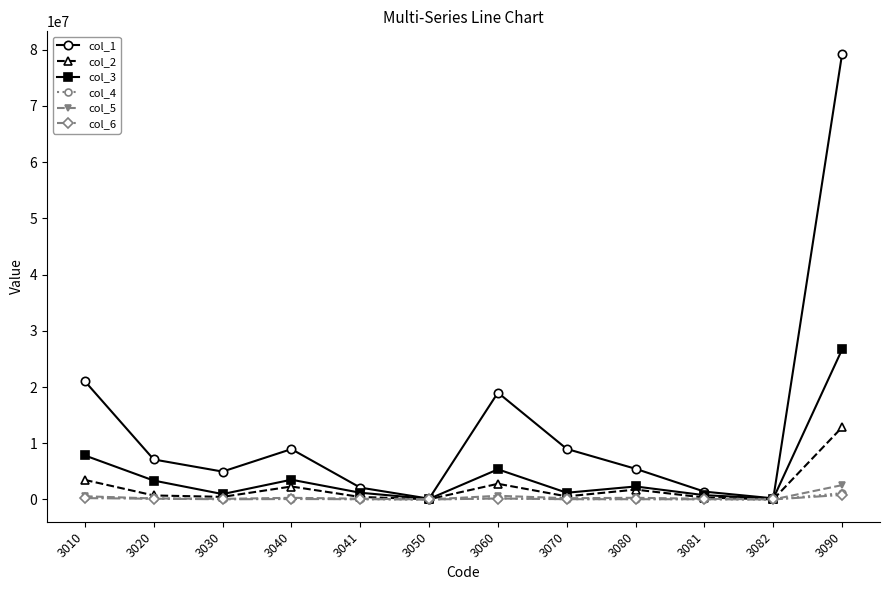

Does the chart display data point markers on the line(s)?

Yes